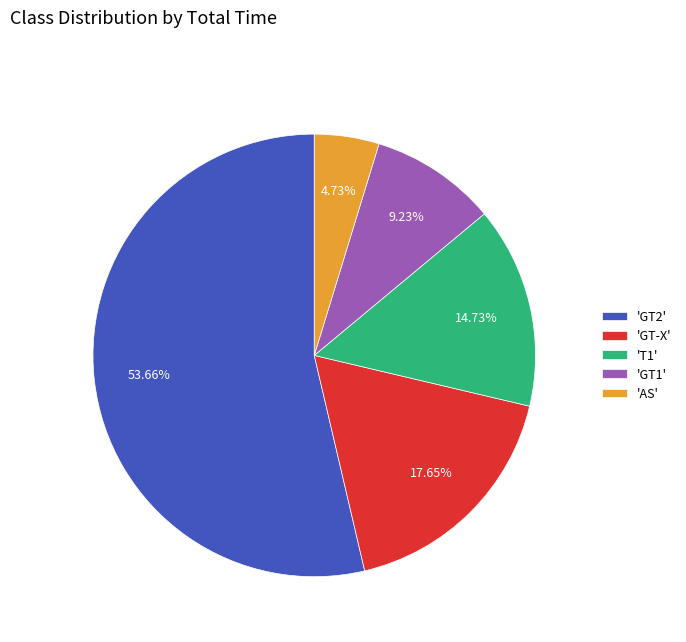

Between 'GT2' and 'GT1', which is larger?

'GT2'